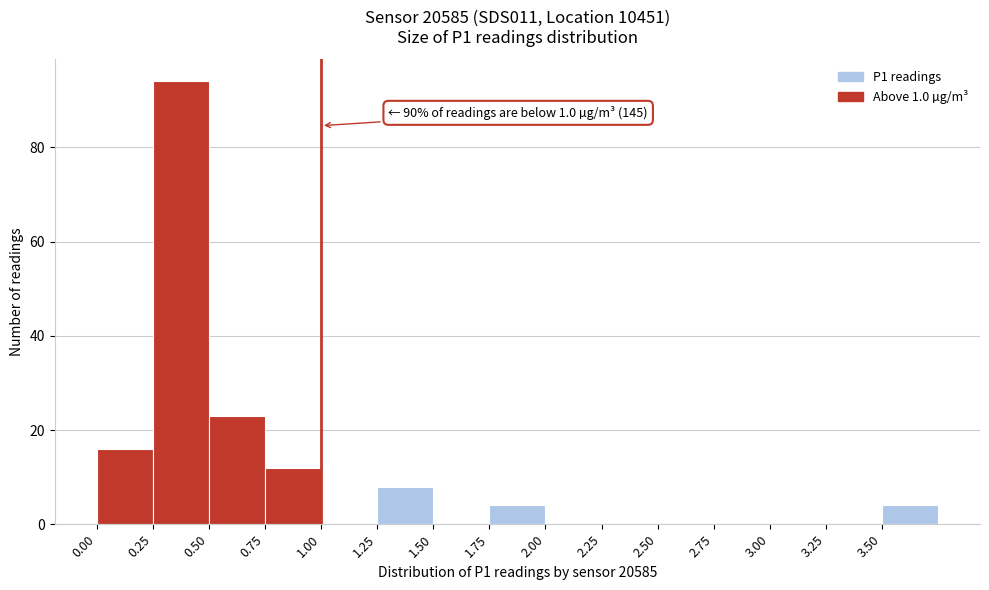

Over which range of the x-axis is the bar tallest?

0.25 to 0.50